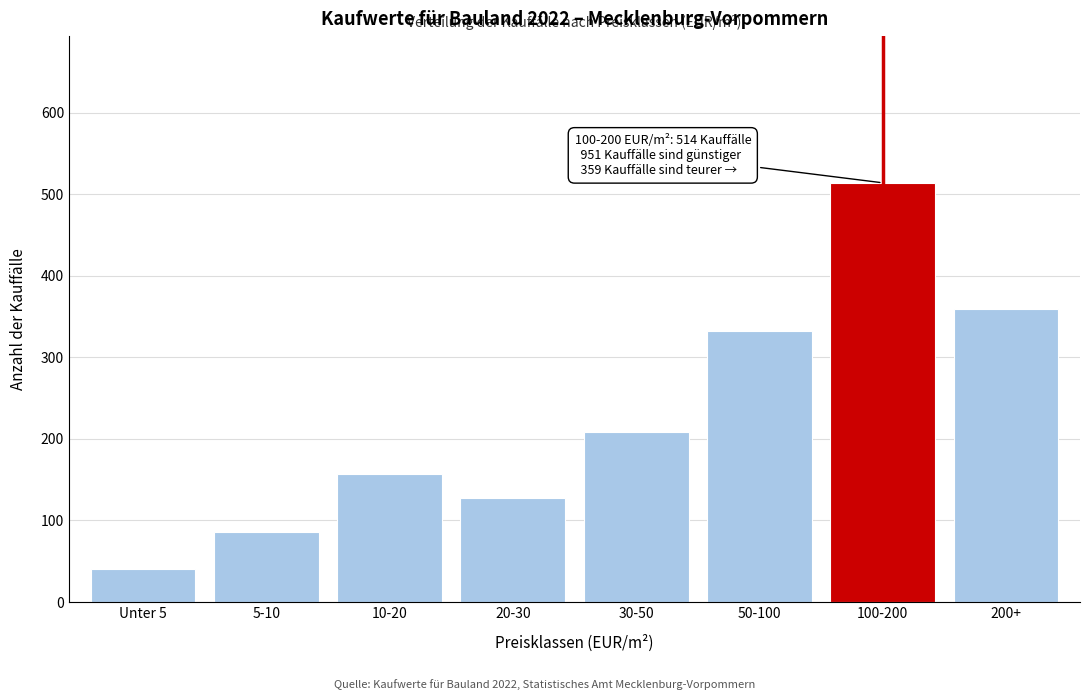

Reading left to right, list all the values displayed in this chart.

Unter 5=40	5-10=86	10-20=157	20-30=128	30-50=208	50-100=332	100-200=514	200+=359